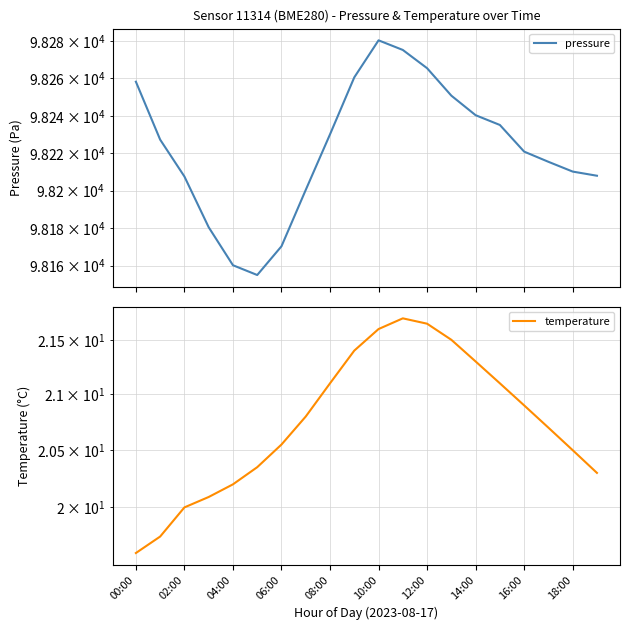

The value of pressure at 14:00 is 98240.3. True or false?

True